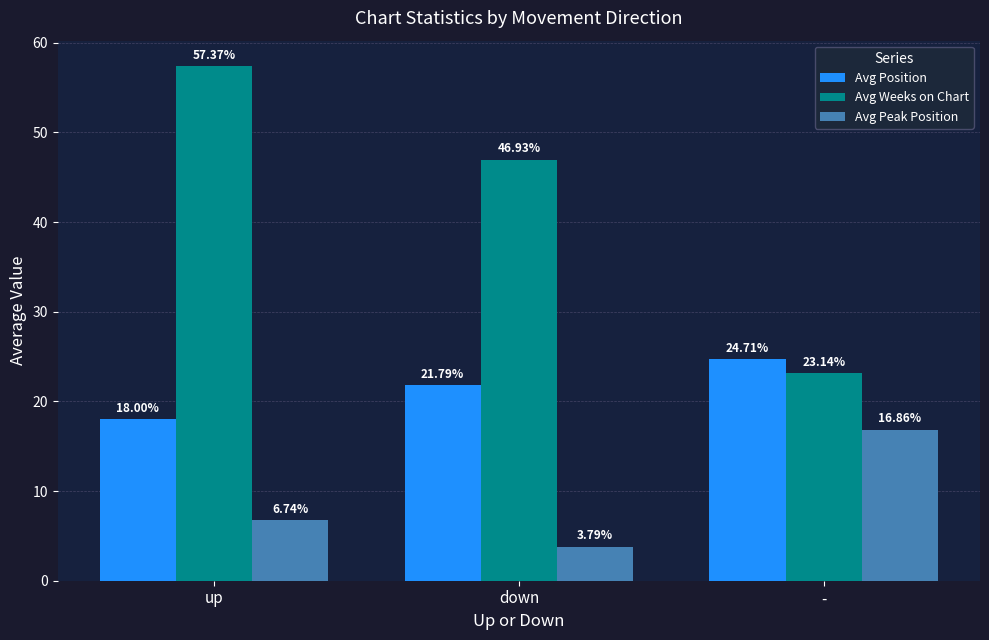

True or false: Avg Weeks on Chart has a value of 15.7 at down.

False